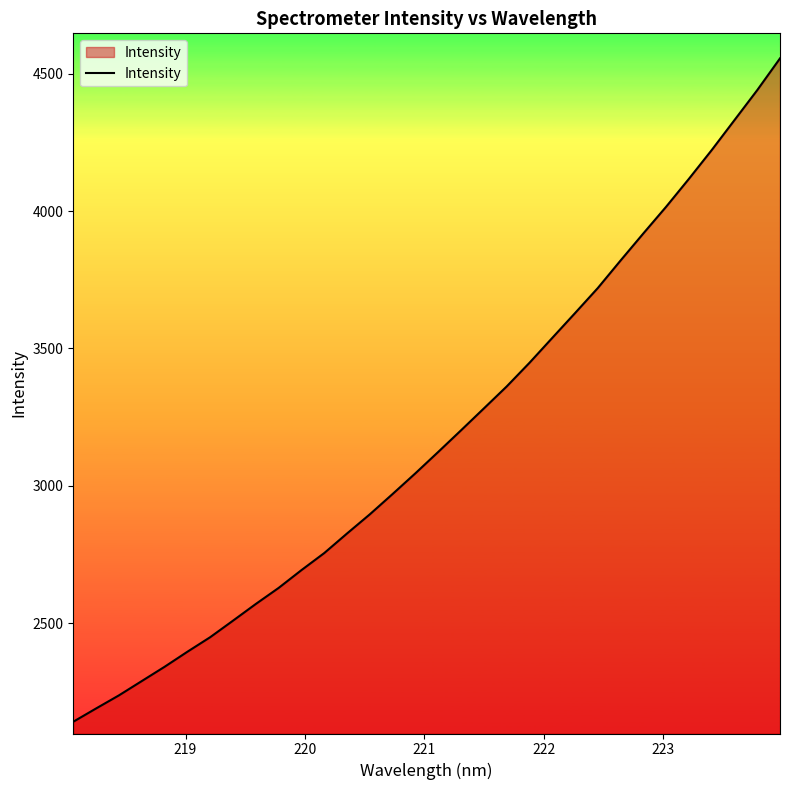

What is the difference between the maximum and minimum values?

2414.6